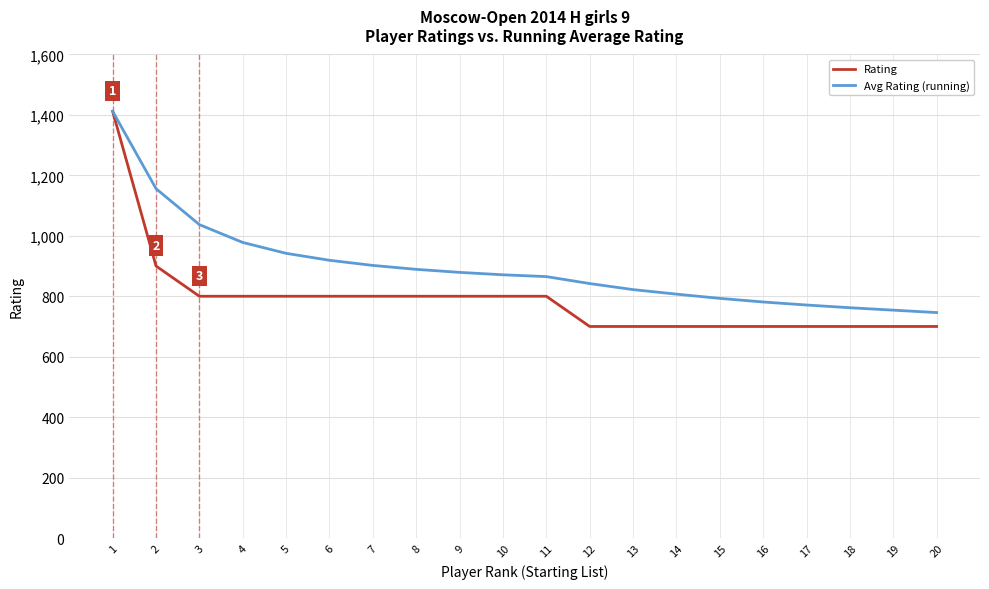

At 15, list the series in order from largest to smallest.

Avg Rating (running), Rating